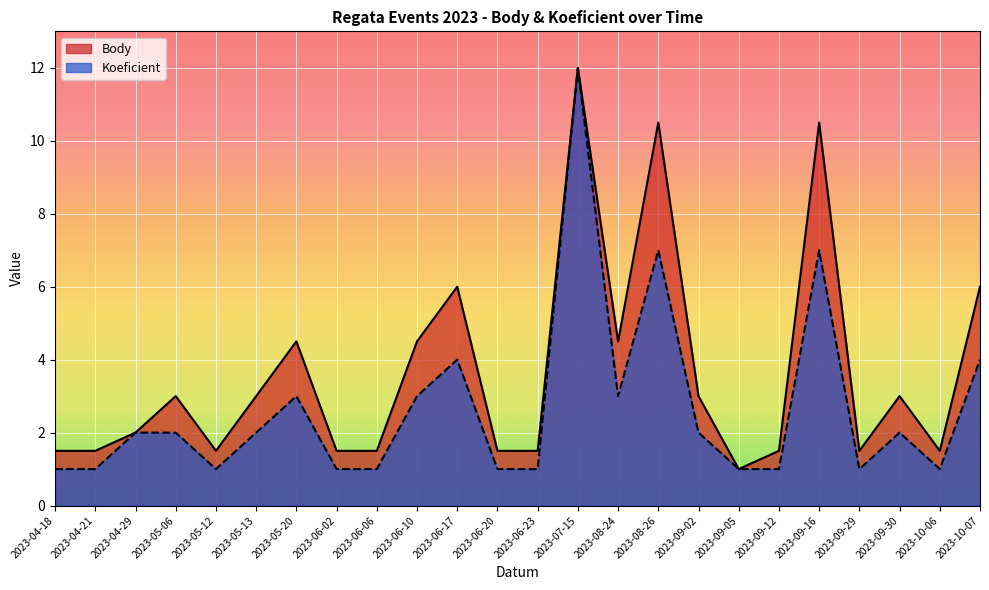

Is the value of Body at 2023-09-29 greater than the value of Koeficient at 2023-06-23?

Yes